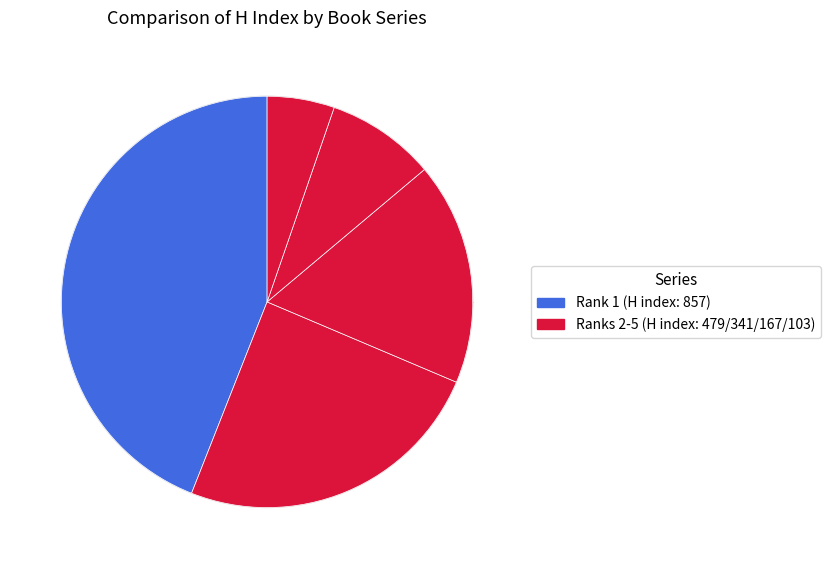

How many slices are in this pie chart?

5